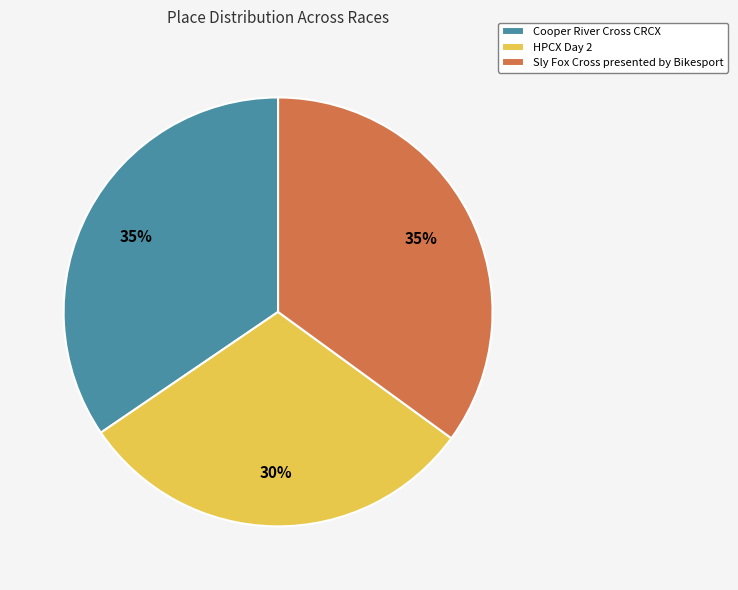

How many segments does this pie chart have?

3